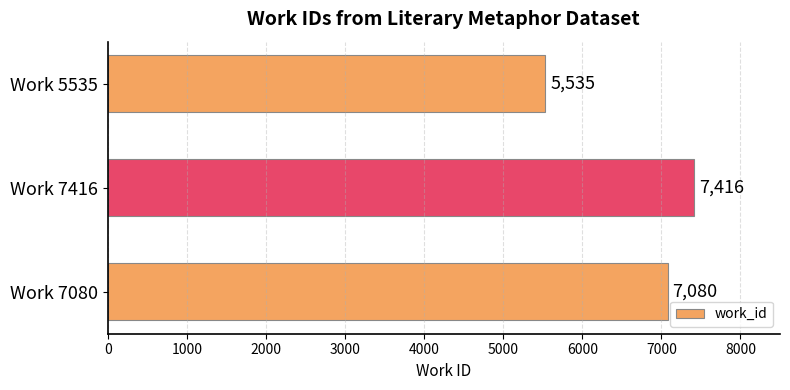

Does the chart contain stacked bars?

No